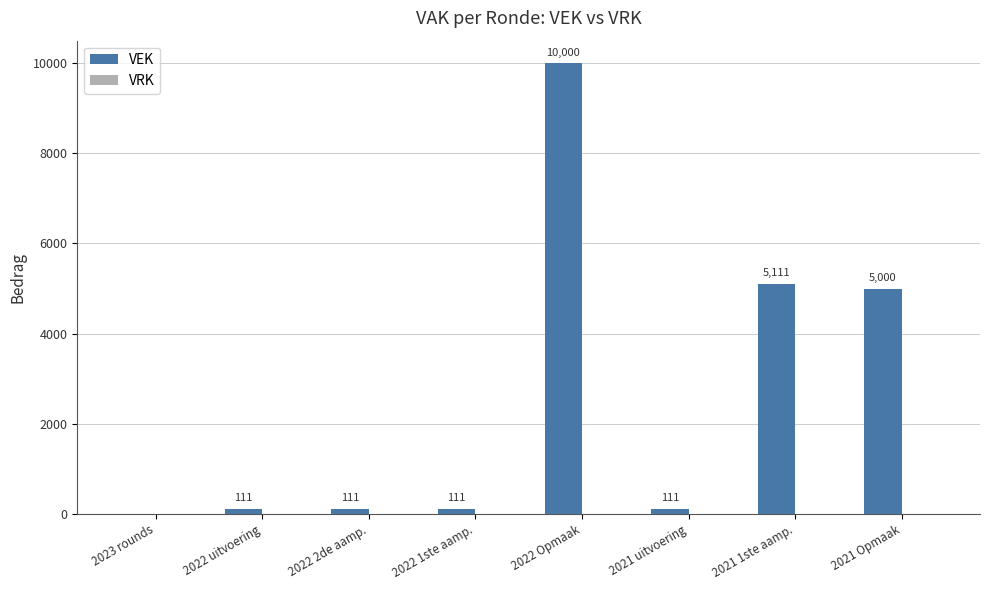

What is the change in value from 2022 Opmaak to 2021 uitvoering?

-9889